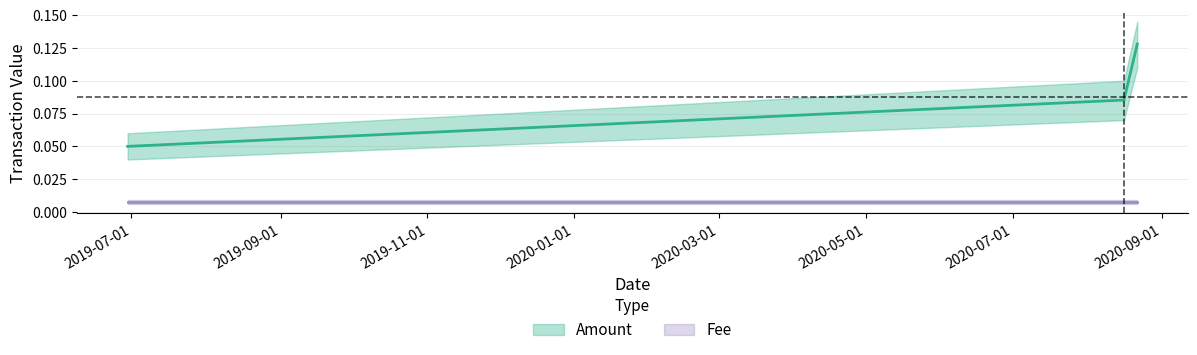

What is the change in value from 2019-06-29 11:41:18 to 2020-08-21 18:17:30?

+0.1